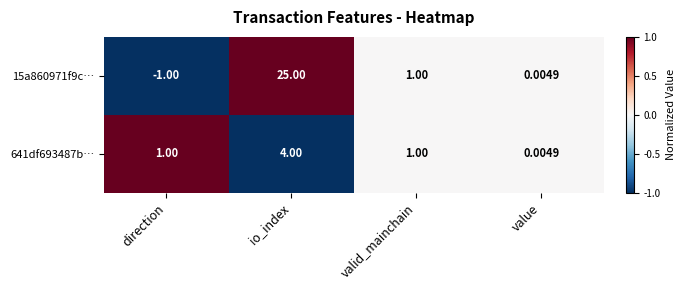

How many data points does each series have?

4